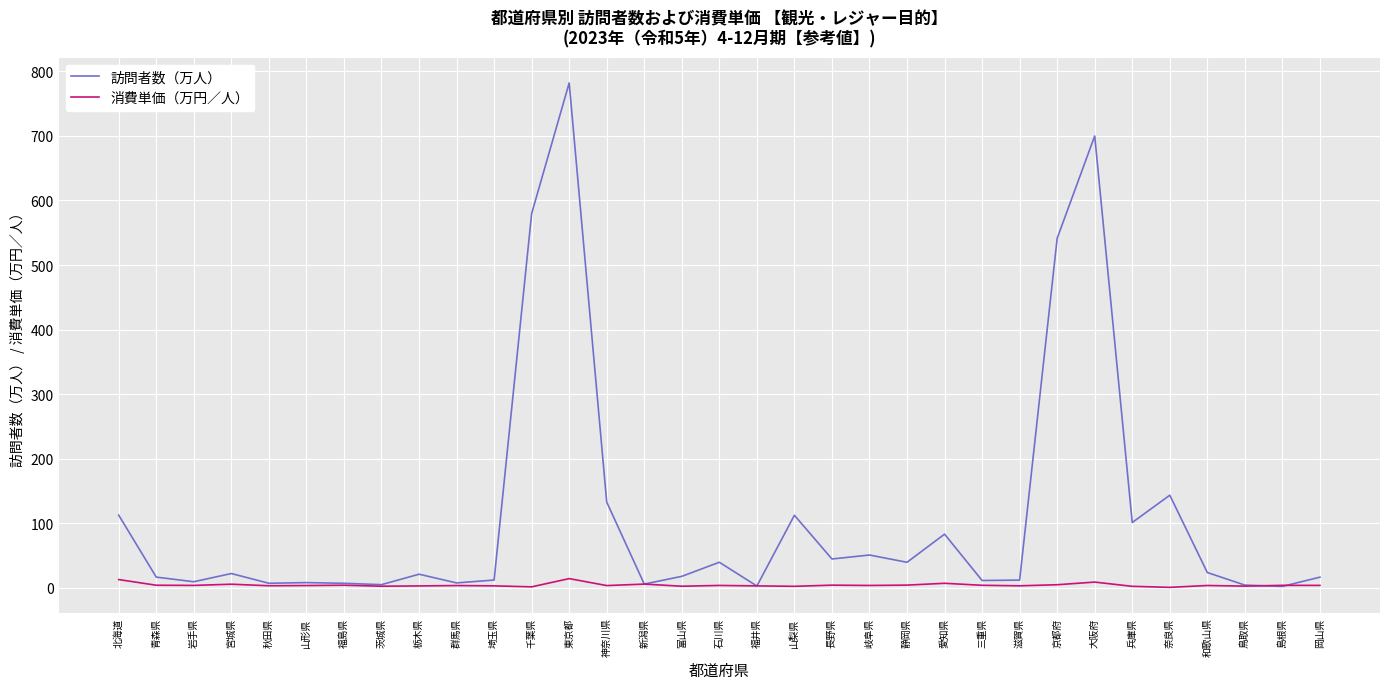

How many series are shown in this chart?

2